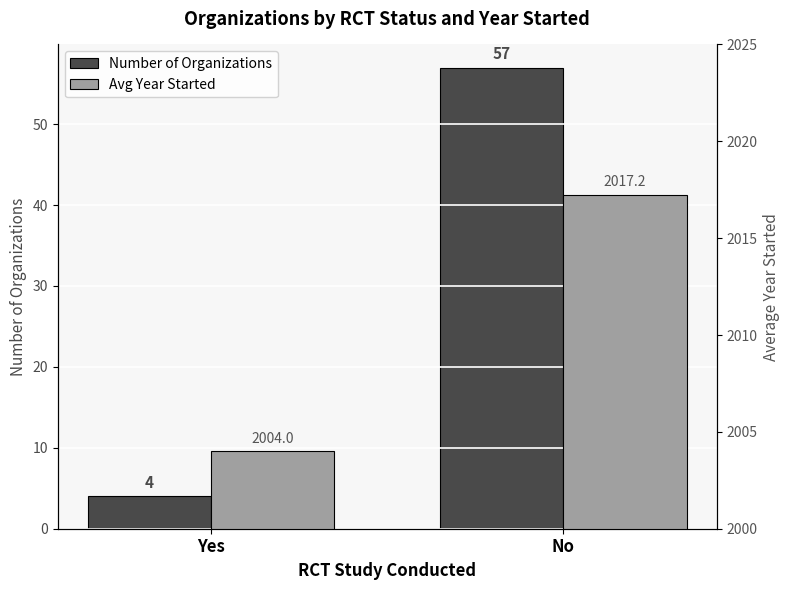

Does the chart contain stacked bars?

No